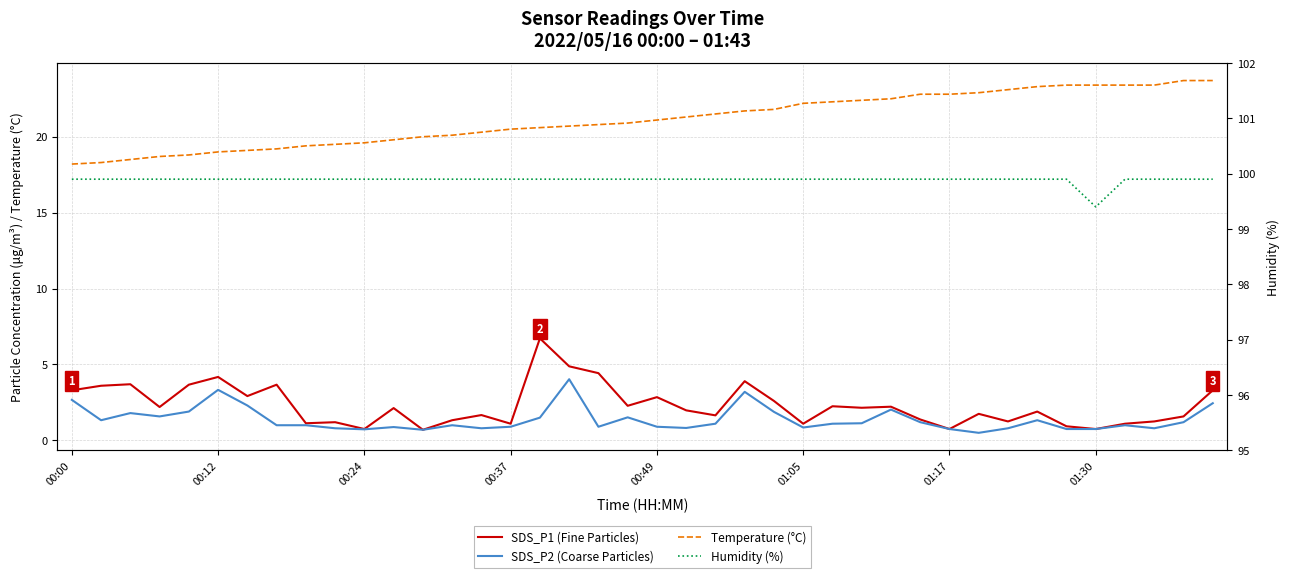

What is the difference between the SDS_P1 (Fine Particles) values at 24 and 32?

1.4